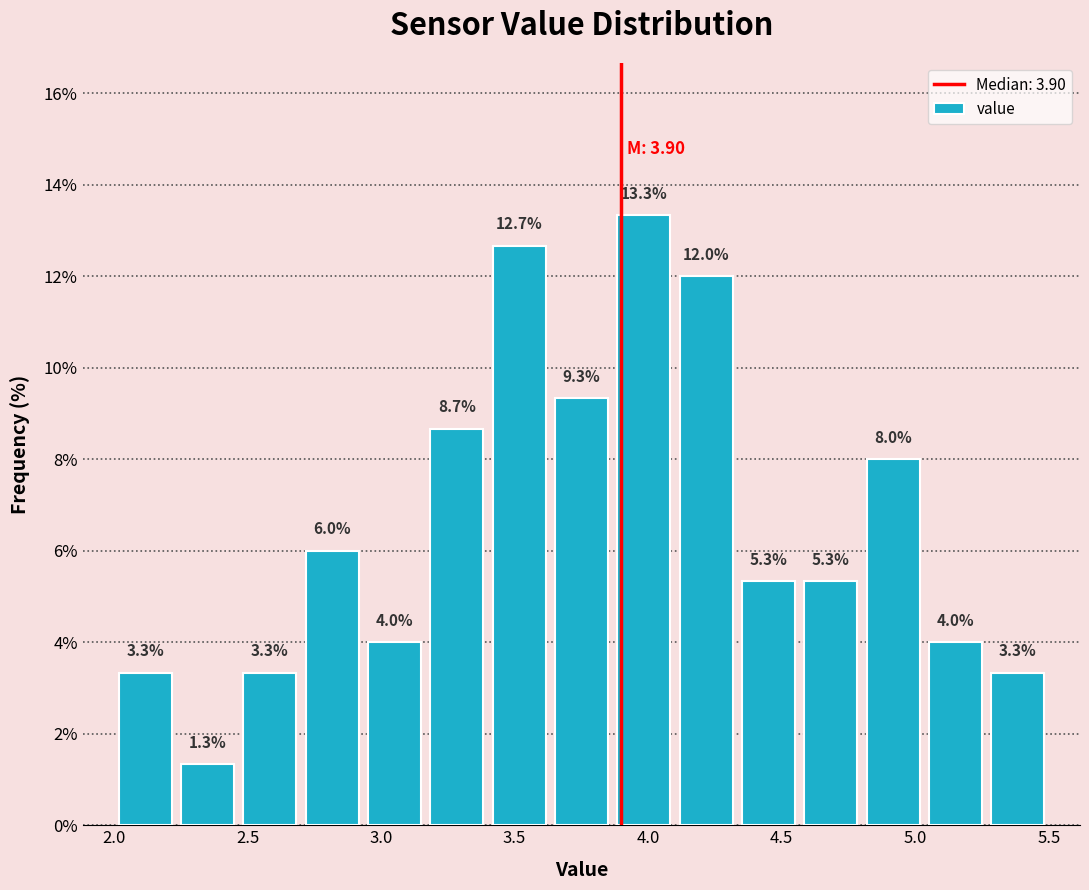

How tall is the bar that spans 2.45 to 2.70 on the x-axis? The bar edges are not printed on the chart, so give them approximately, as read against the axis.

3.3